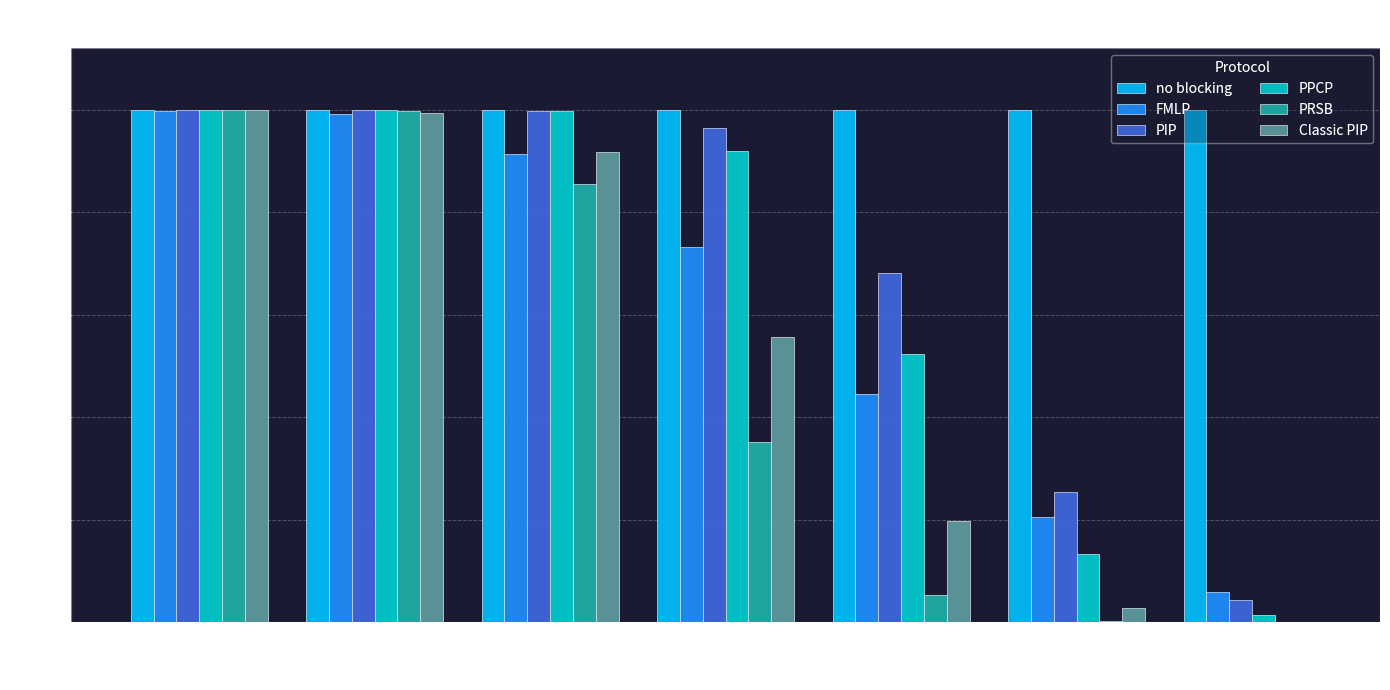

Which series has the largest total across all categories?

no blocking